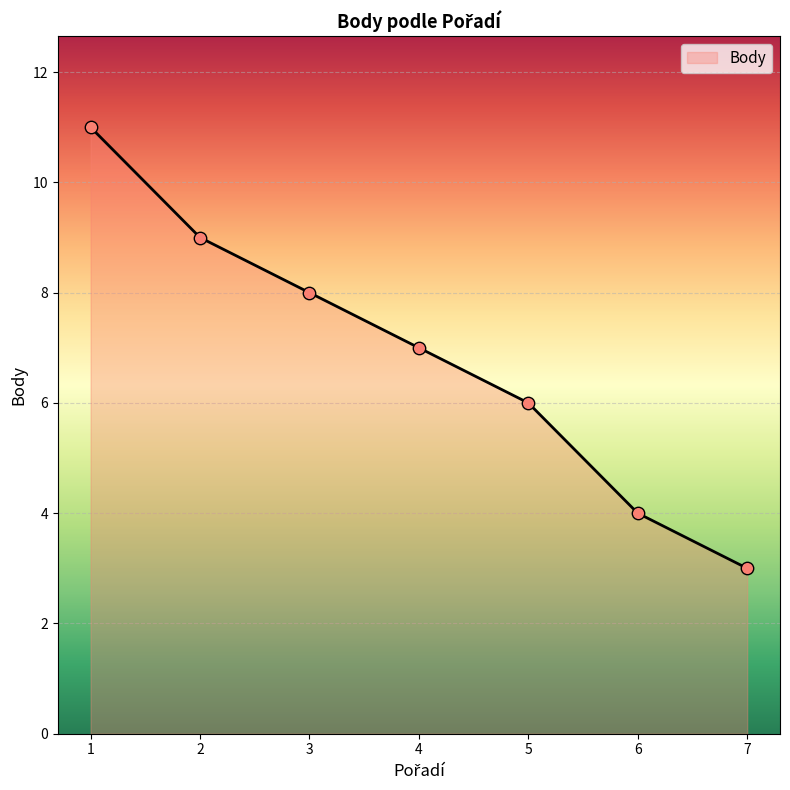

What is the ratio of the value at 6 to the value at 4?

0.6